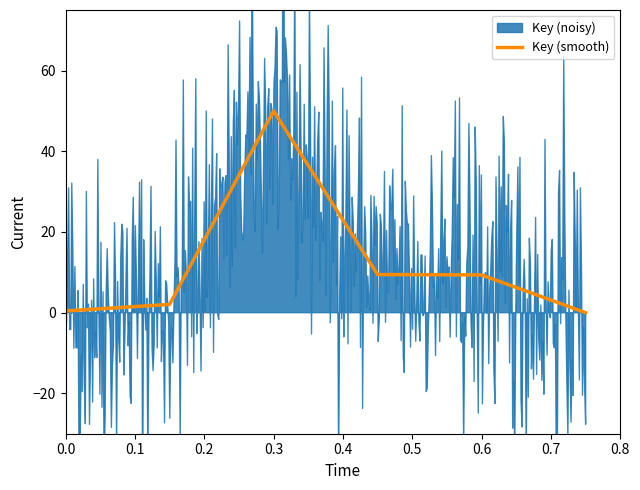

The Key (smooth) series shows 0.4 at 0.0. True or false?

True